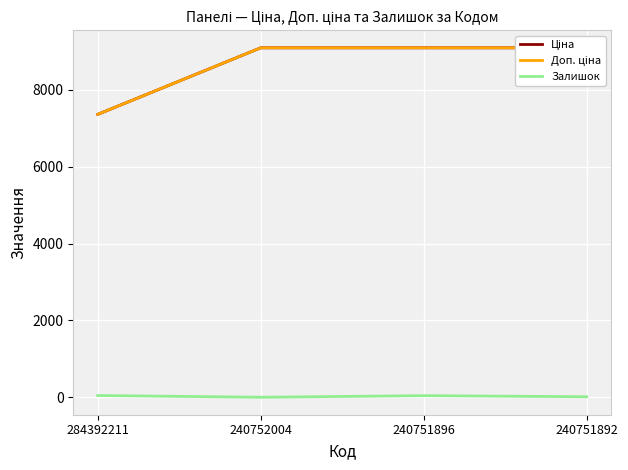

What are all the series names shown in the legend?

Ціна, Доп. ціна, Залишок